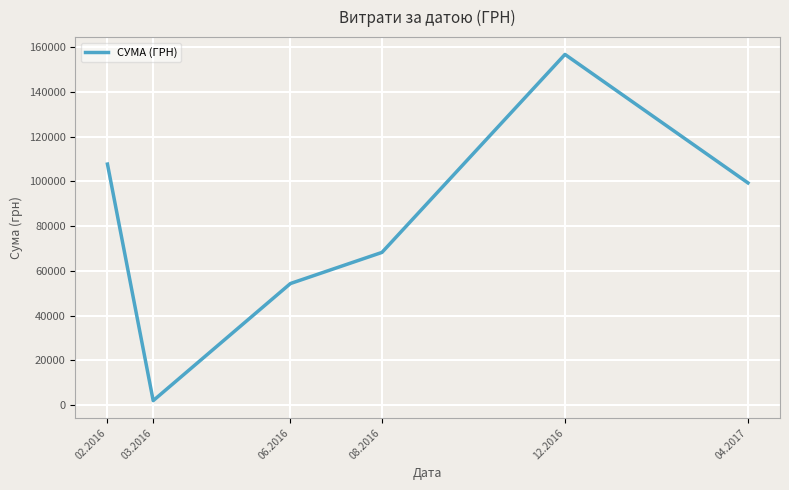

What is the difference between the maximum and minimum values?

154663.0